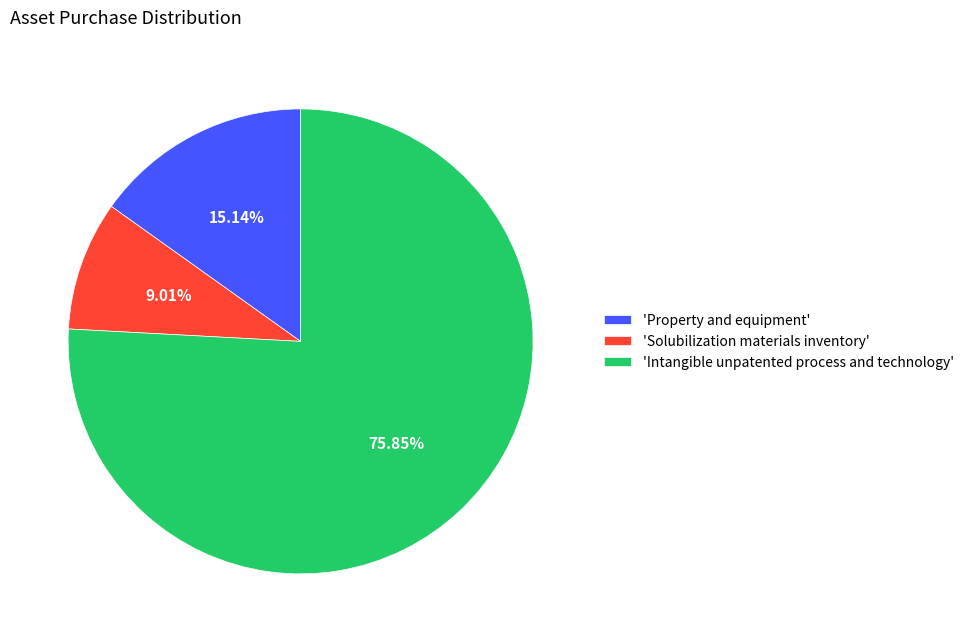

What is the smallest slice in the pie chart?

'Solubilization materials inventory'